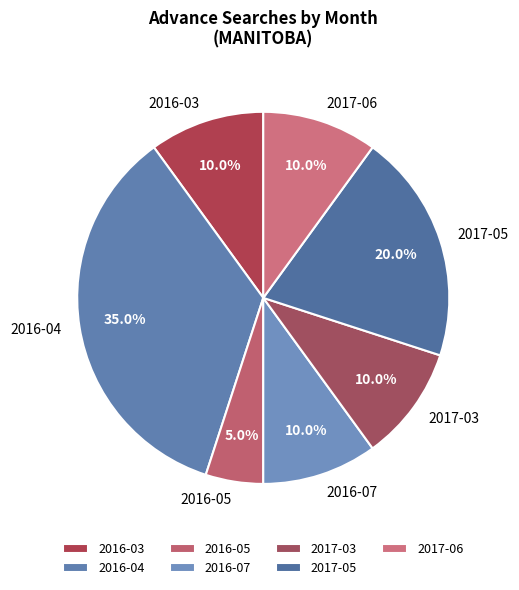

Which slice is the smallest?

2016-05